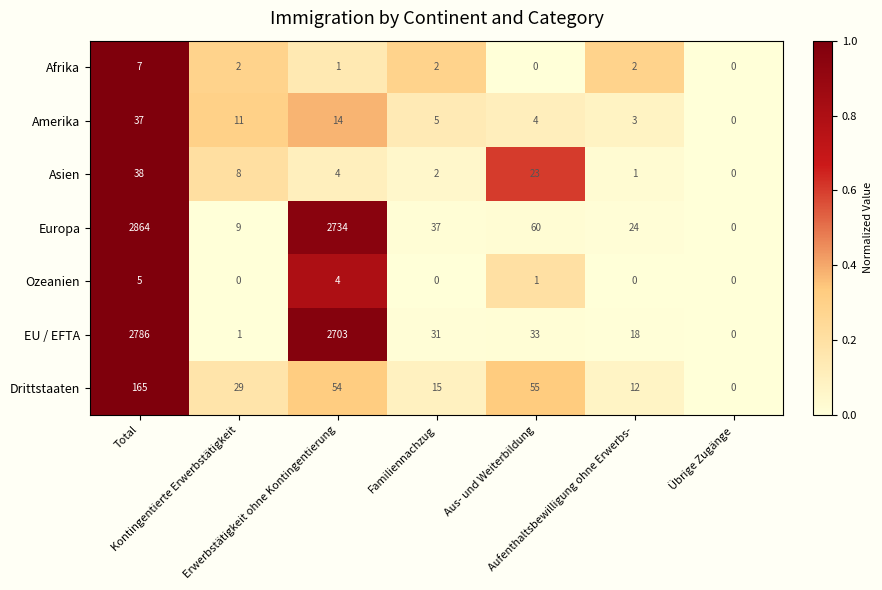

Rank the series by their maximum value, from highest to lowest.

Europa, EU / EFTA, Drittstaaten, Asien, Amerika, Afrika, Ozeanien